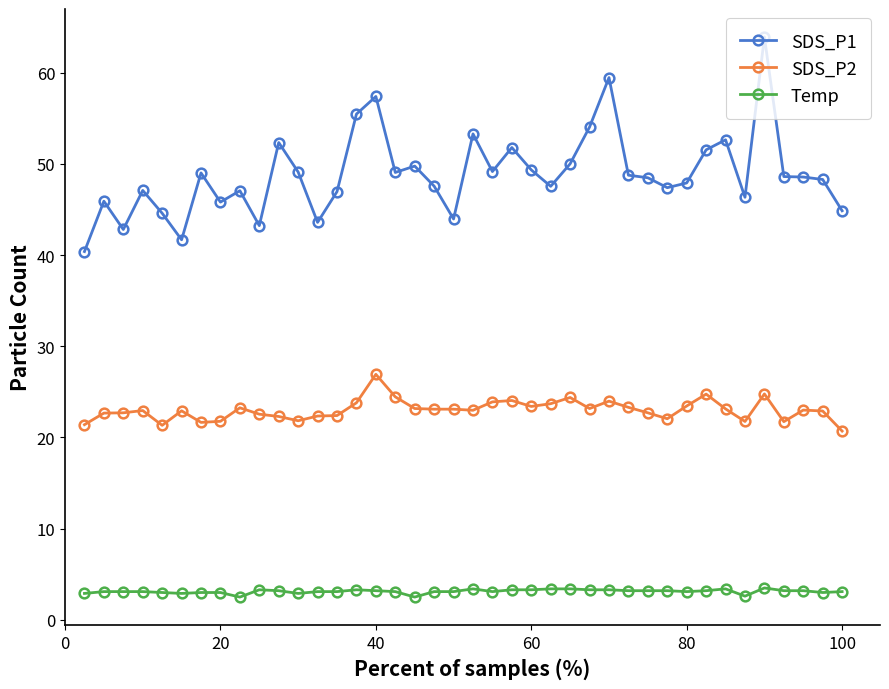

True or false: Temp has more than 0 interior local peaks.

True